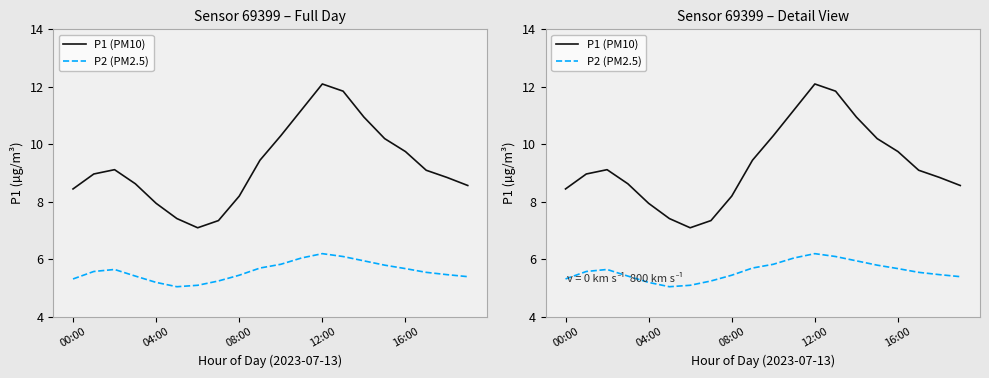

Rank the series by their average value, from highest to lowest.

P1 (PM10), P2 (PM2.5)